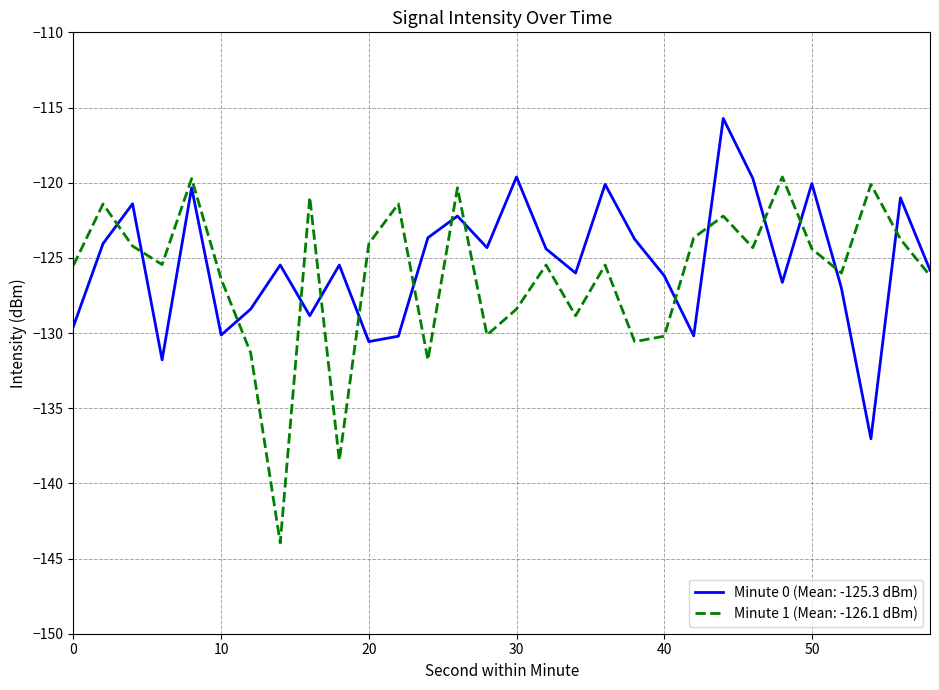

What is the smallest value displayed?

-144.0